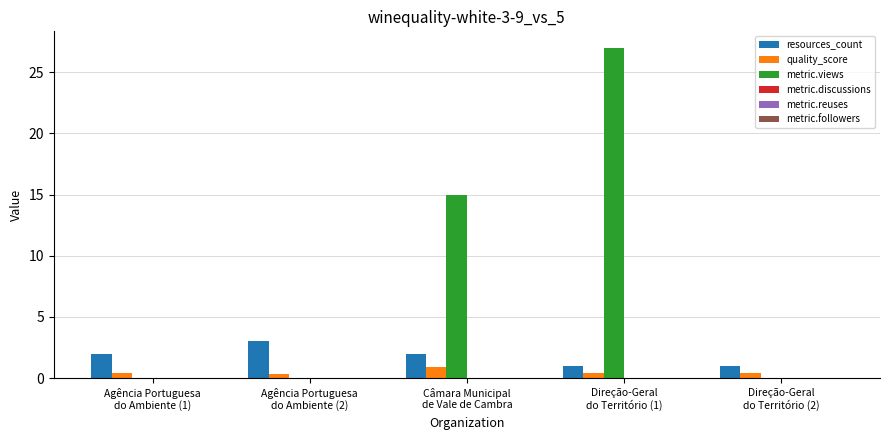

Count the number of data series in this chart.

3